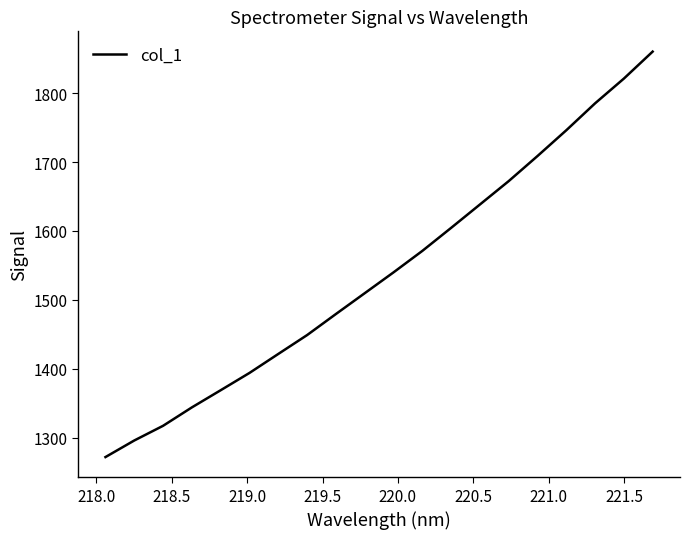

What is the greatest value displayed?

1860.4